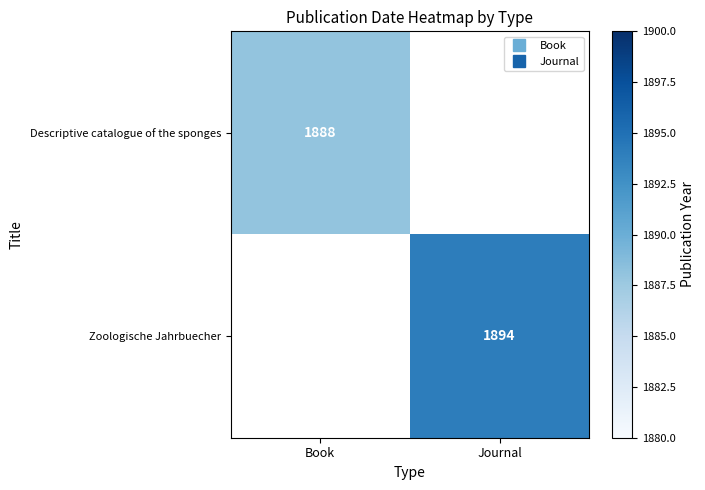

How many series are shown in this chart?

2